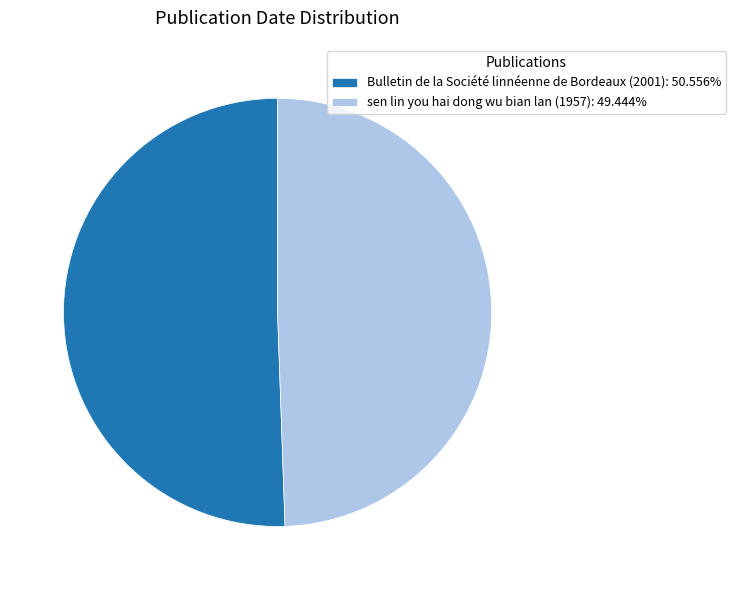

How many segments does this pie chart have?

2